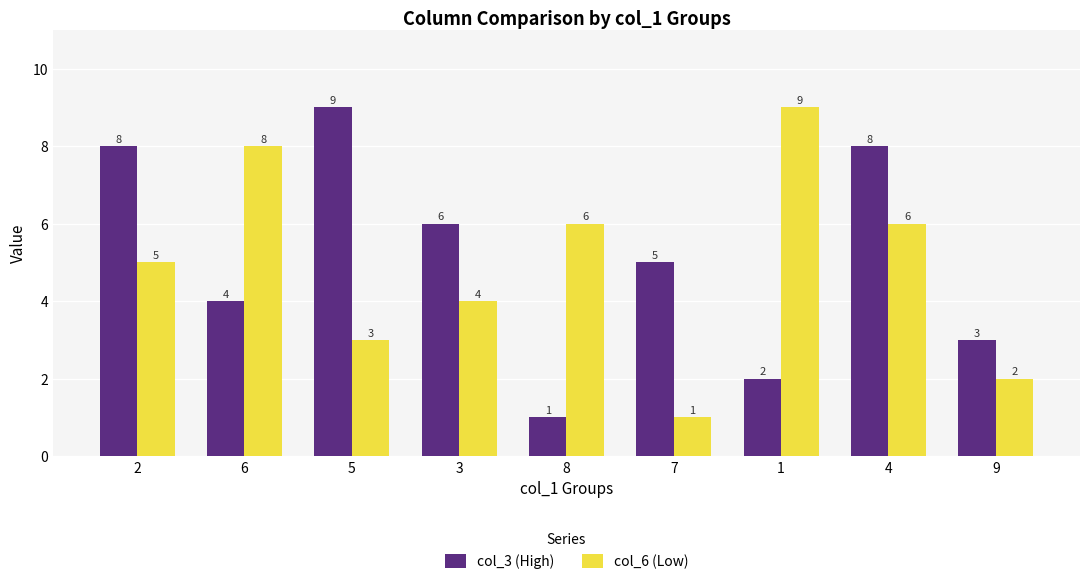

Is the value of col_3 (High) at 3 greater than the value of col_6 (Low) at 5?

Yes